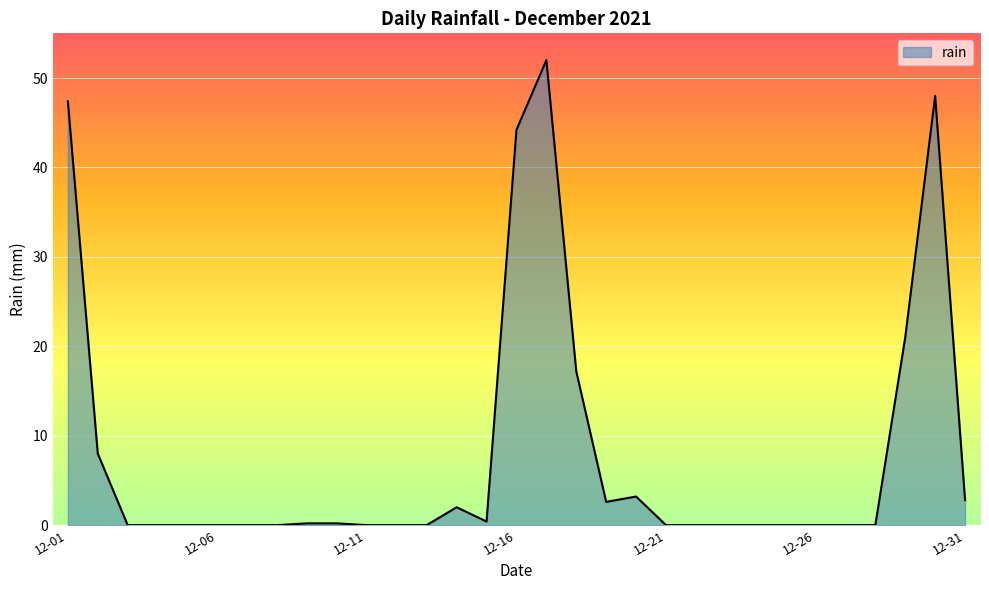

What is the difference between the maximum and minimum values?

52.0